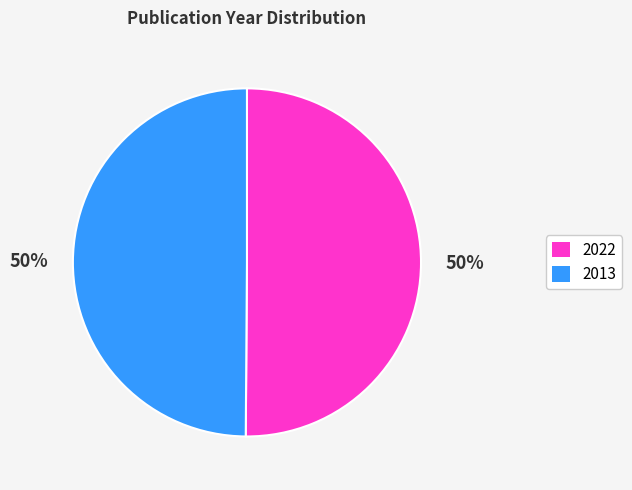

To the nearest percent, what percentage of the pie is 2013?

50%